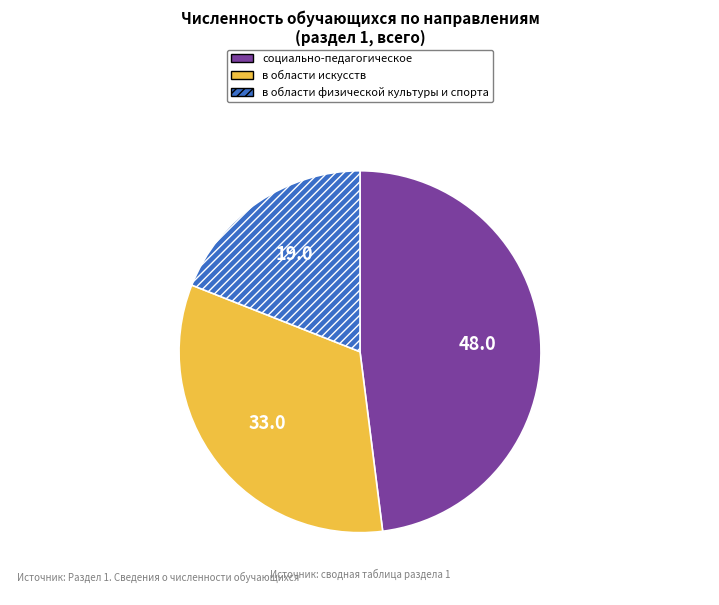

Which category has the biggest portion of the pie?

социально-педагогическое